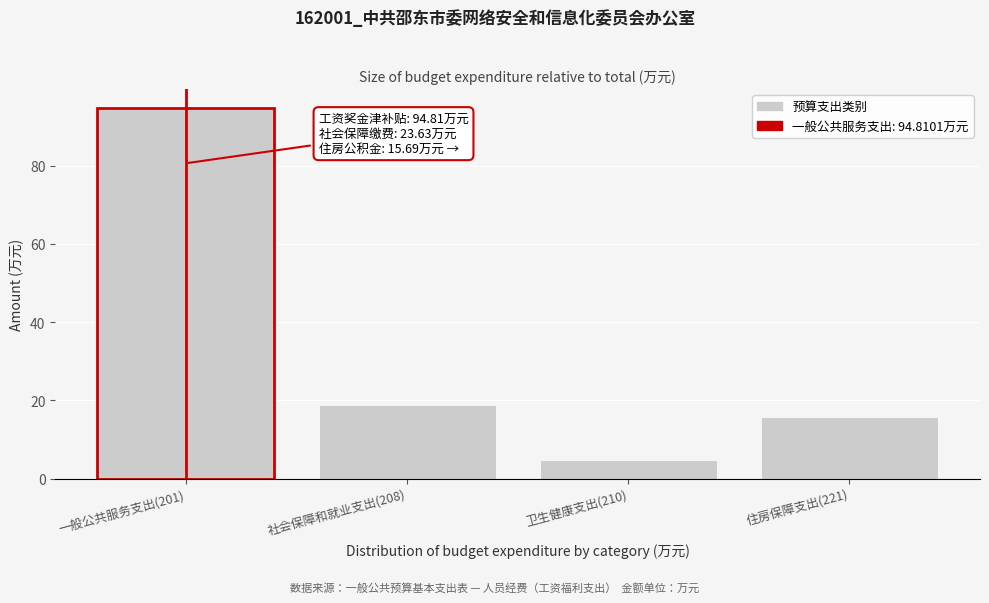

Reading right to left, list all the values displayed in this chart.

15.7	4.7	18.9	94.8